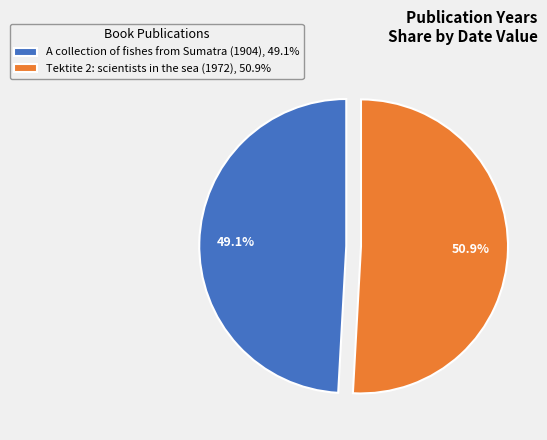

To the nearest percent, what is the average slice percentage?

50%